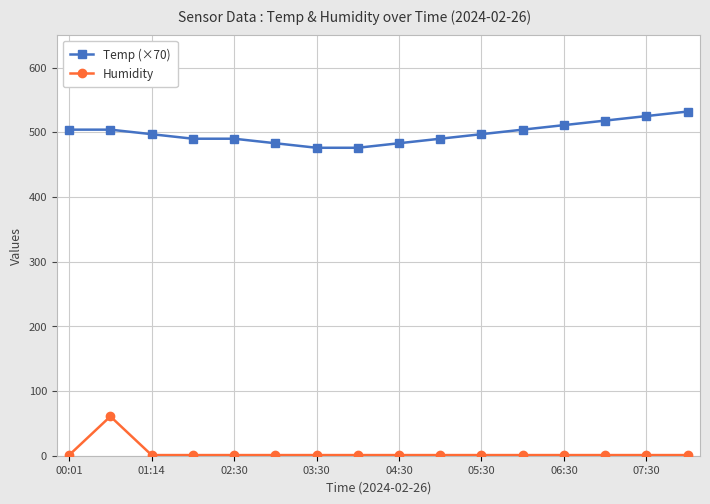

List the series in order of their peak value, lowest first.

Humidity, Temp (×70)